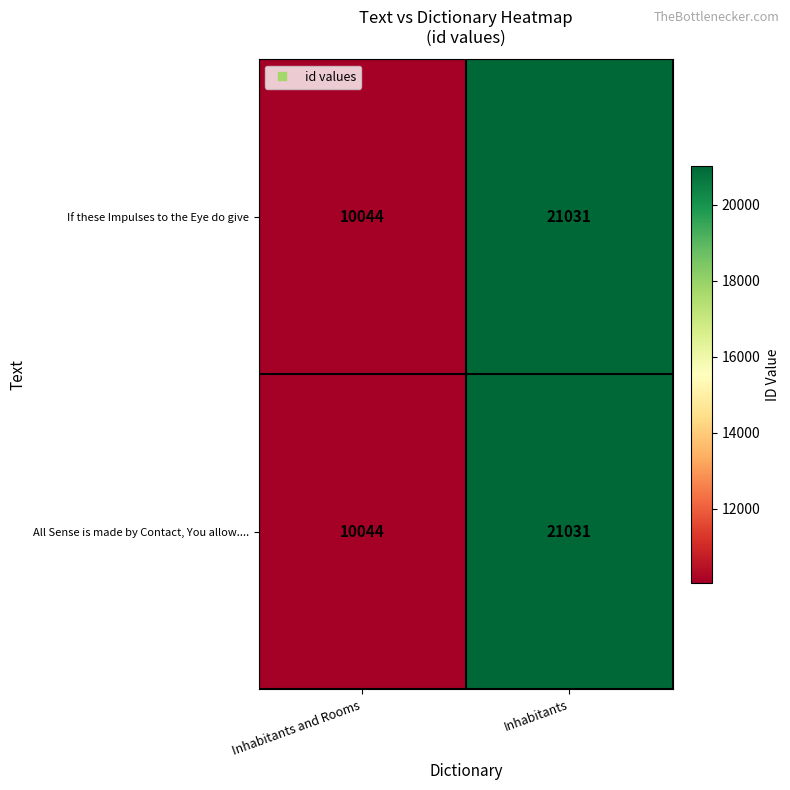

Is it true that All Sense is made by Contact, You allow.... equals 32151 at Inhabitants?

False